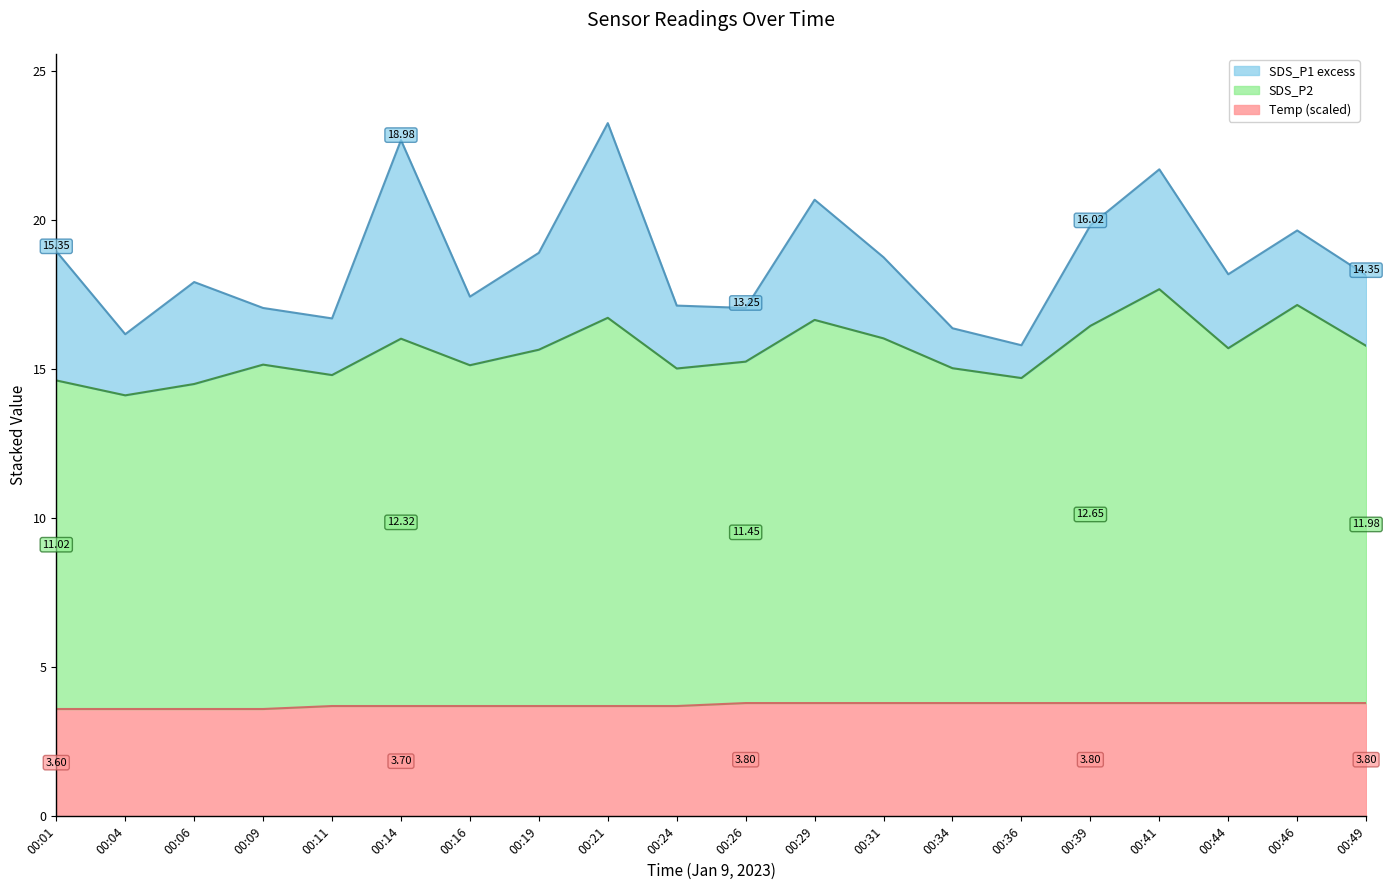

At which label is Temp closest to 3?

00:01